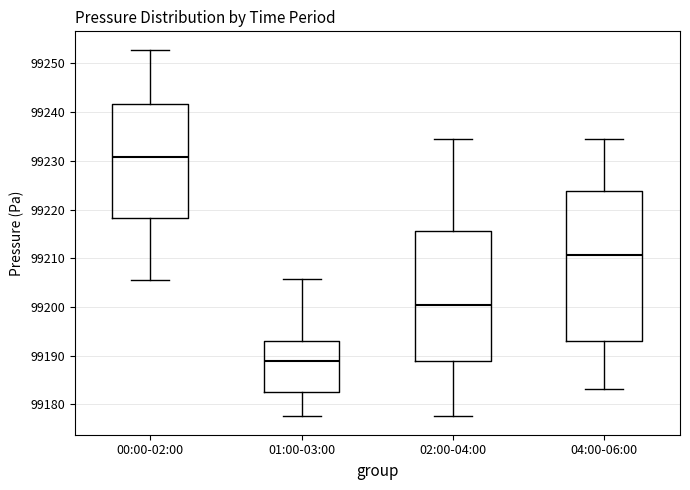

Which box has the lowest median line?

01:00-03:00